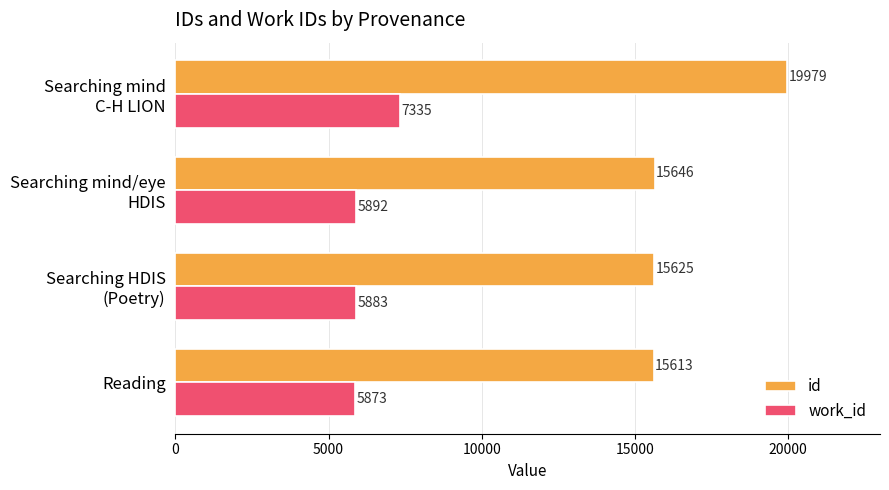

List the labels in order of id value, largest first.

Searching mind
C-H LION, Searching mind/eye
HDIS, Searching HDIS
(Poetry), Reading